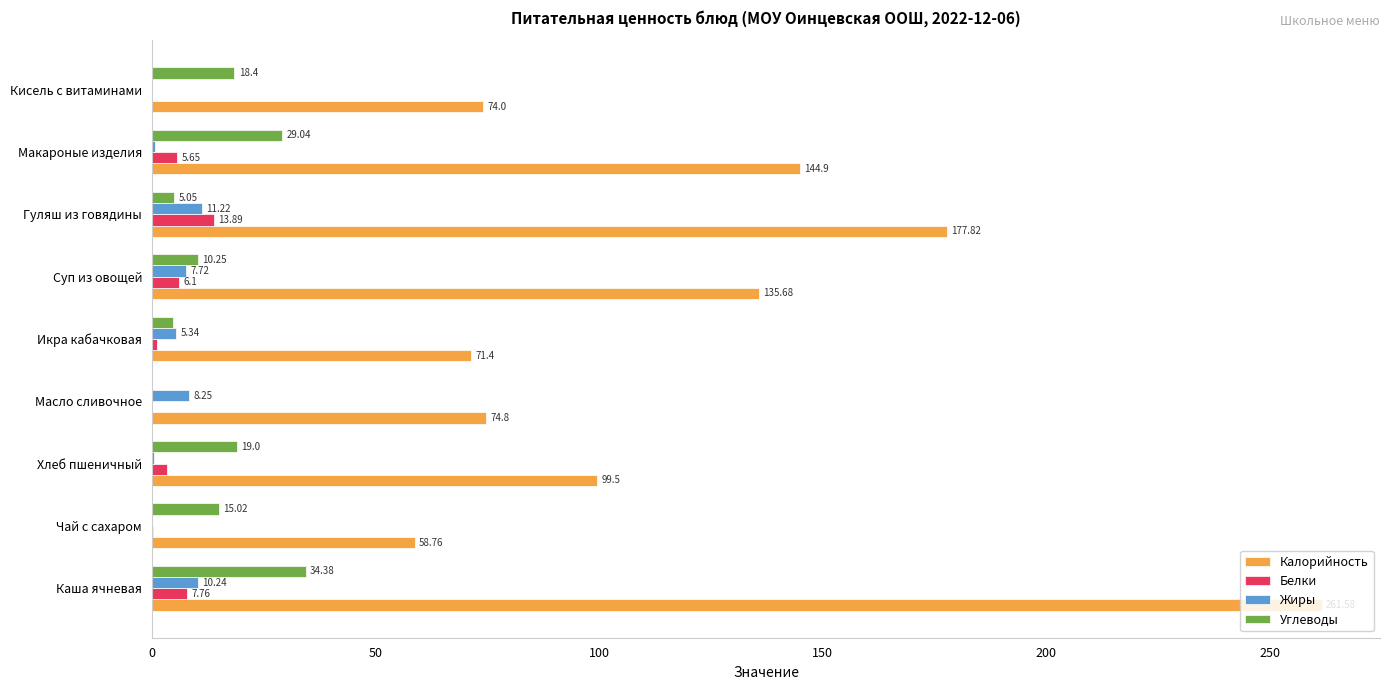

Between Каша ячневая and Гуляш из говядины, which series saw the biggest shift?

Калорийность